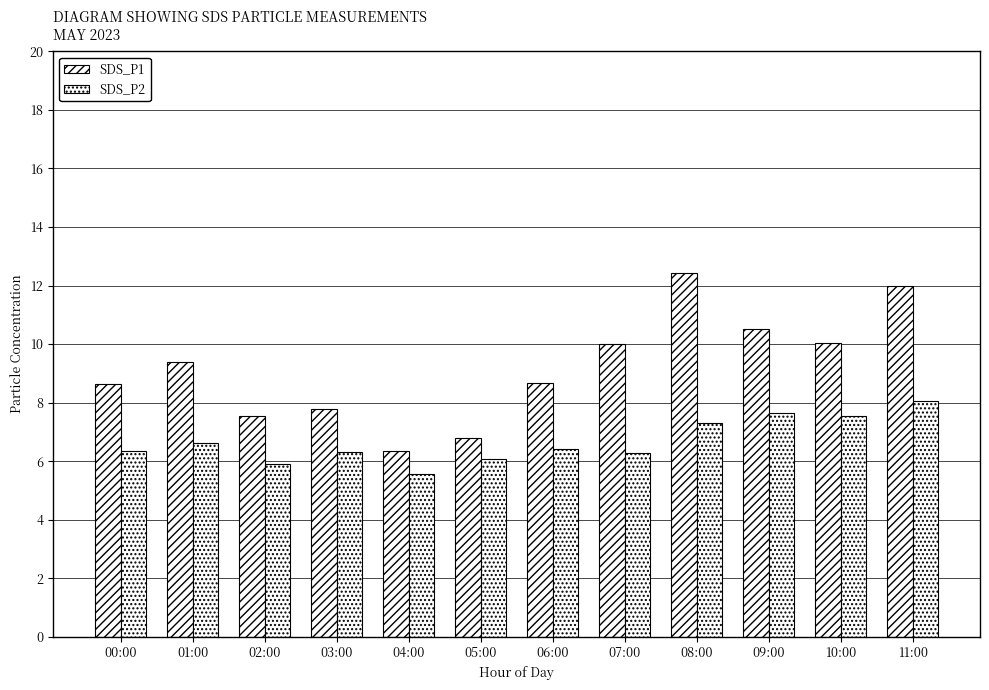

Are the bars horizontal?

No